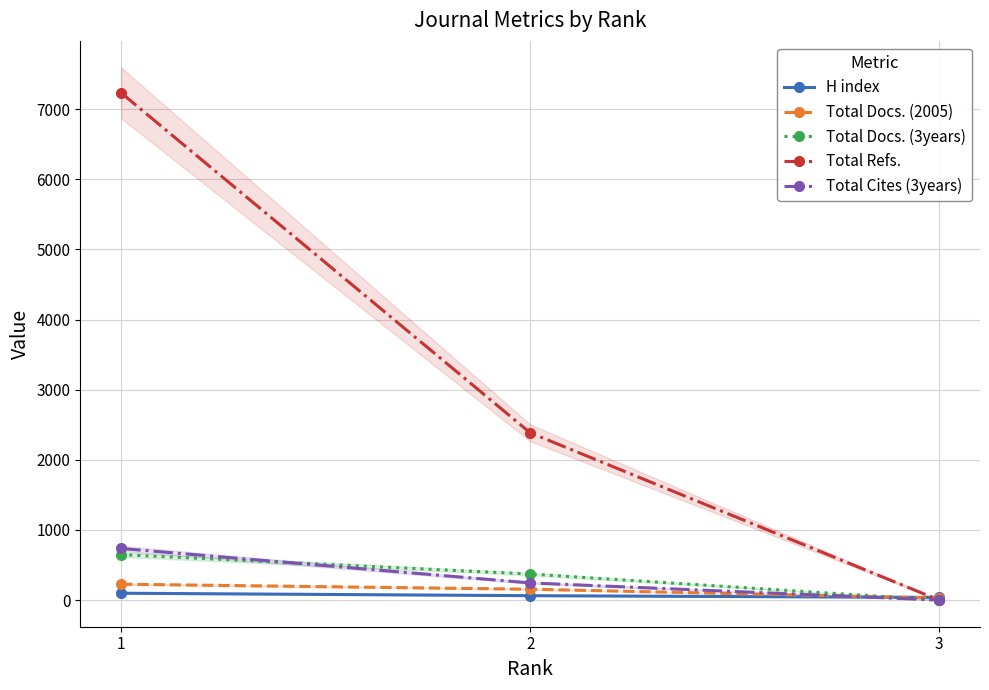

Reading left to right, list all the values displayed in this chart.

H index: 1=98	2=63	3=38
Total Docs. (2005): 1=227	2=155	3=30
Total Docs. (3years): 1=648	2=372	3=0
Total Refs.: 1=7232	2=2386	3=0
Total Cites (3years): 1=736	2=245	3=0